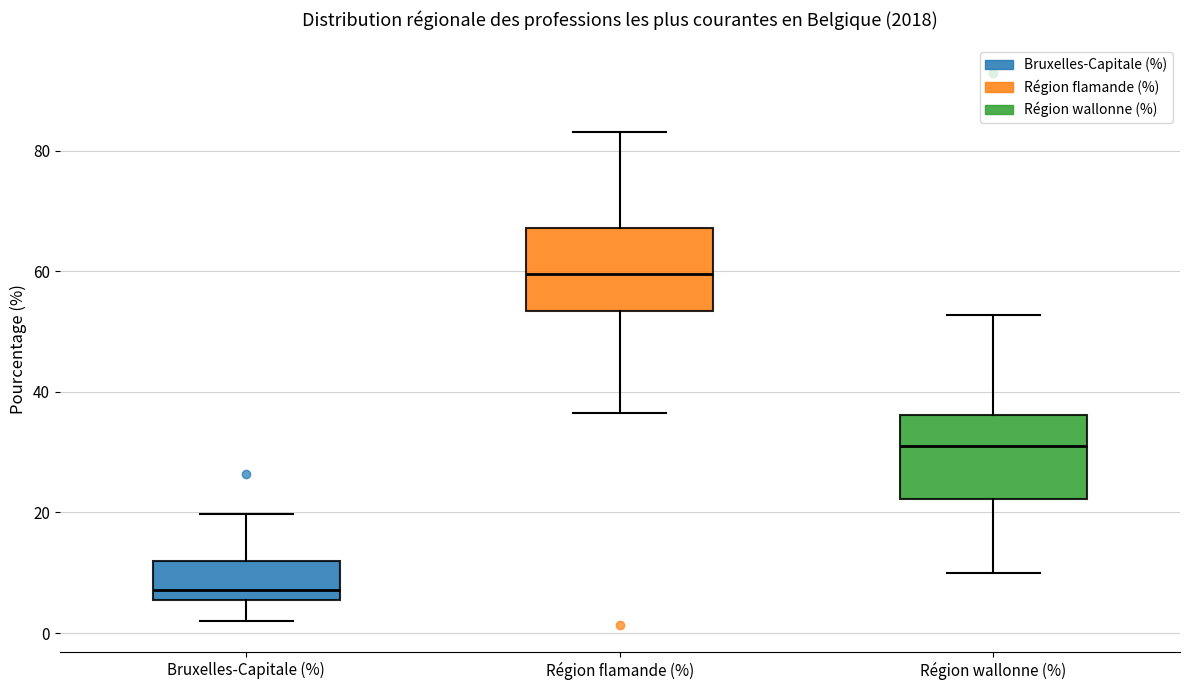

Which box's median line is the lowest?

Bruxelles-Capitale (%)